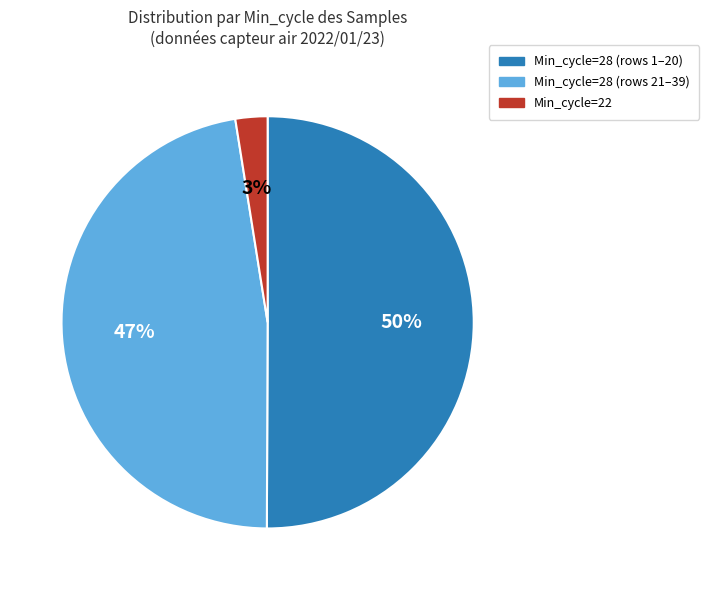

To the nearest percent, what is the average slice percentage?

33%